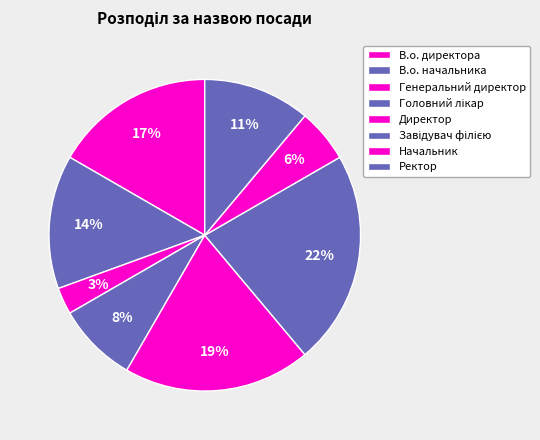

To the nearest percent, what is the difference between the В.о. начальника and Головний лікар slice percentages?

6%